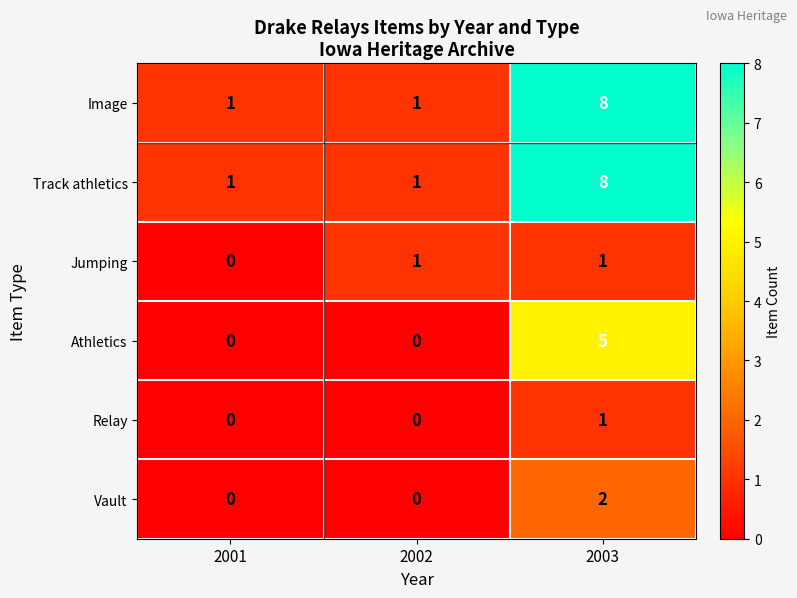

What is the difference between the highest and lowest values at 2003?

7